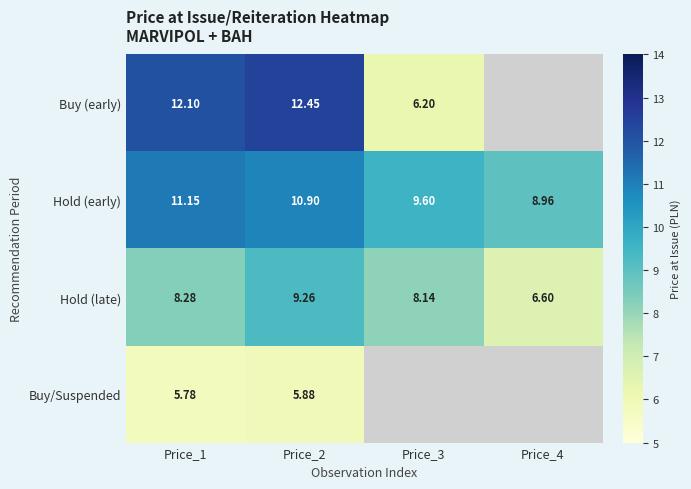

The value of Hold (early) at Price_4 is 14.6. True or false?

False